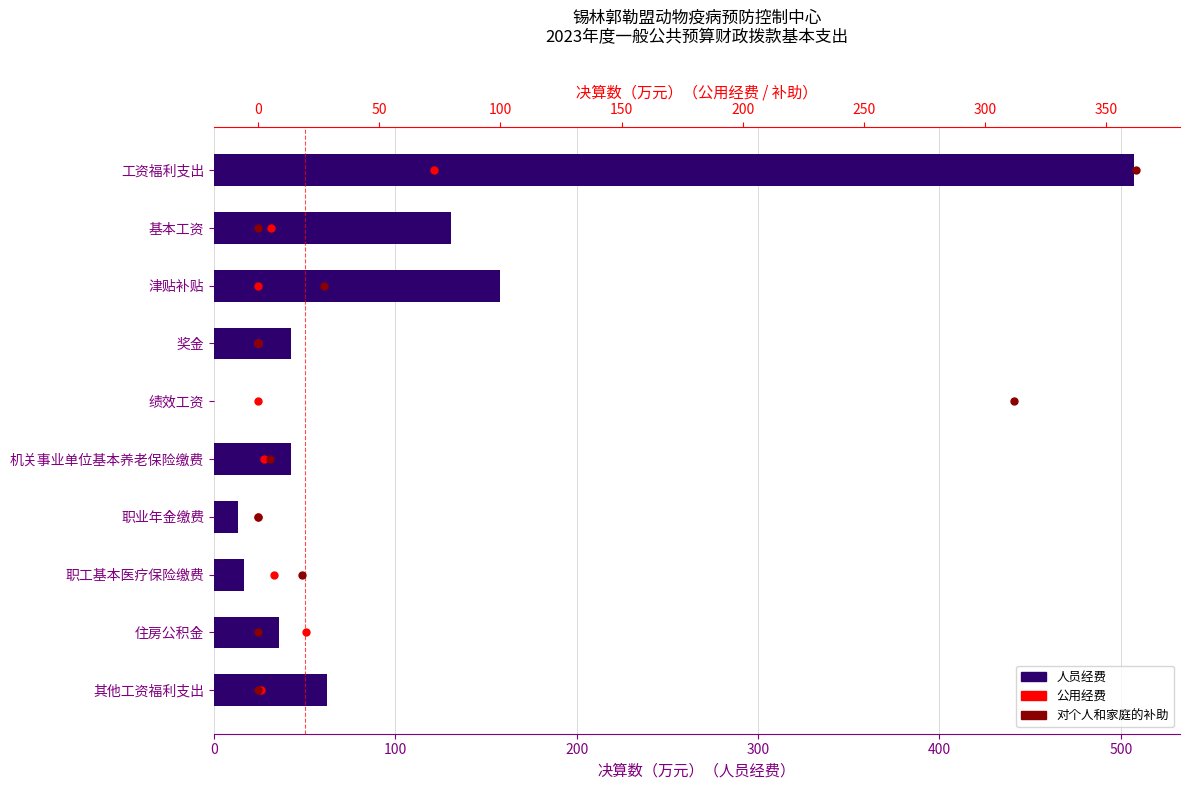

What are all the series names shown in the legend?

人员经费, 公用经费, 对个人和家庭的补助